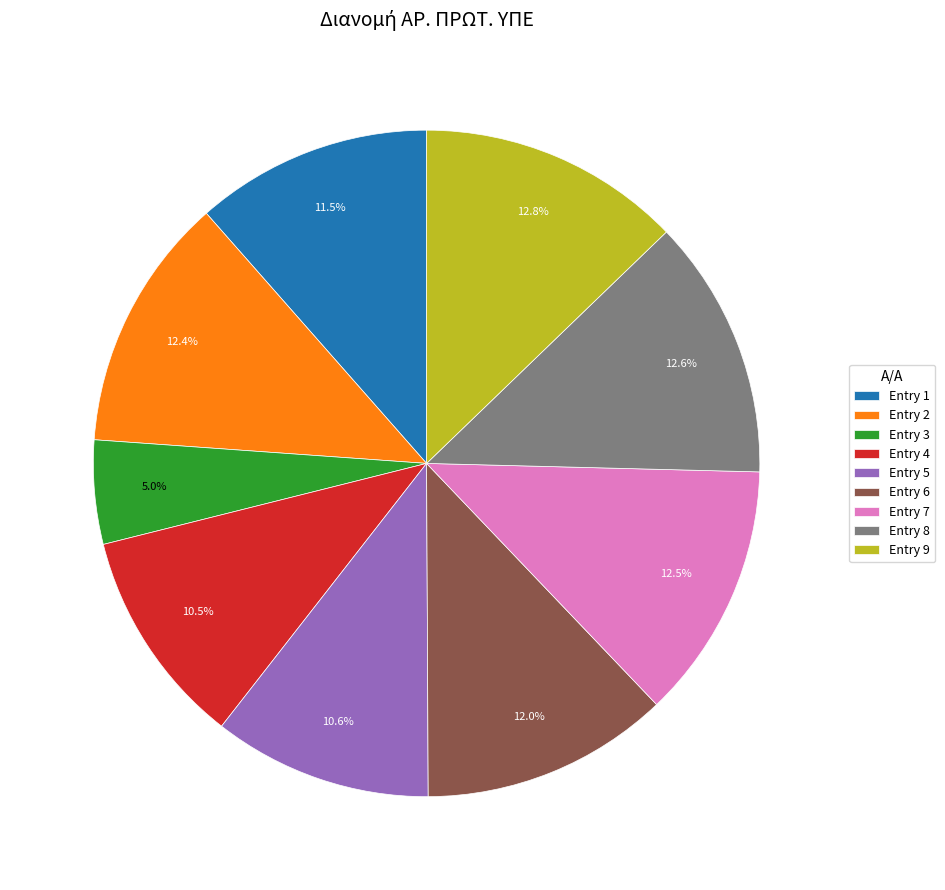

What percentage is NOT represented by Entry 7?

87.5%